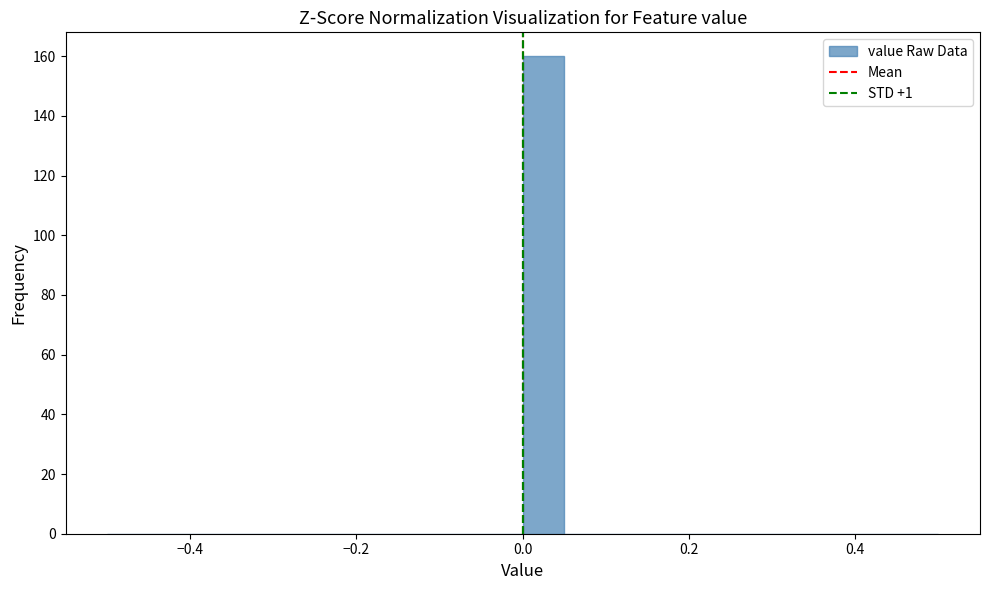

Read against the x-axis, roughly where is the centre of the tallest bar?

0.02